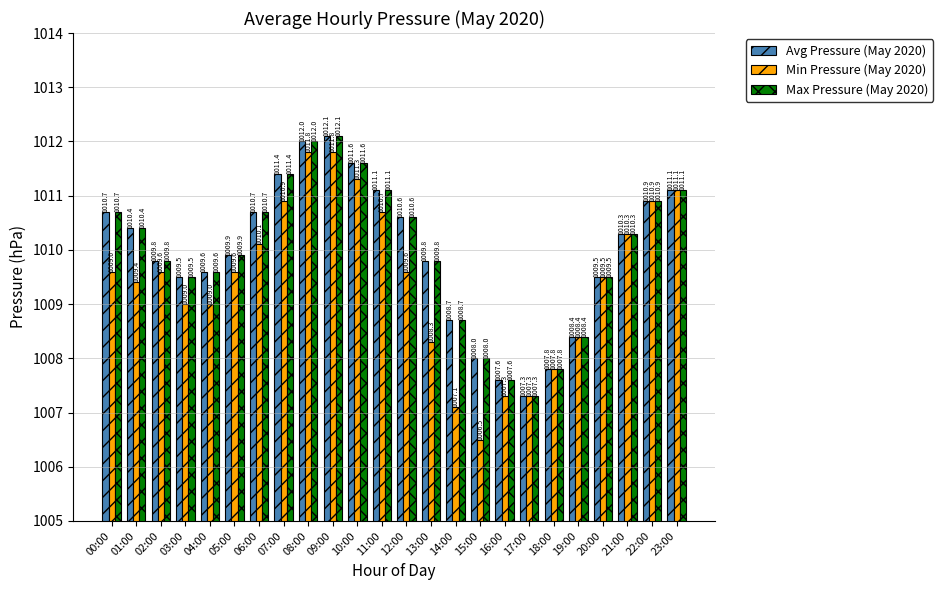

What is the sum of all Max Pressure (May 2020) values?

24238.8